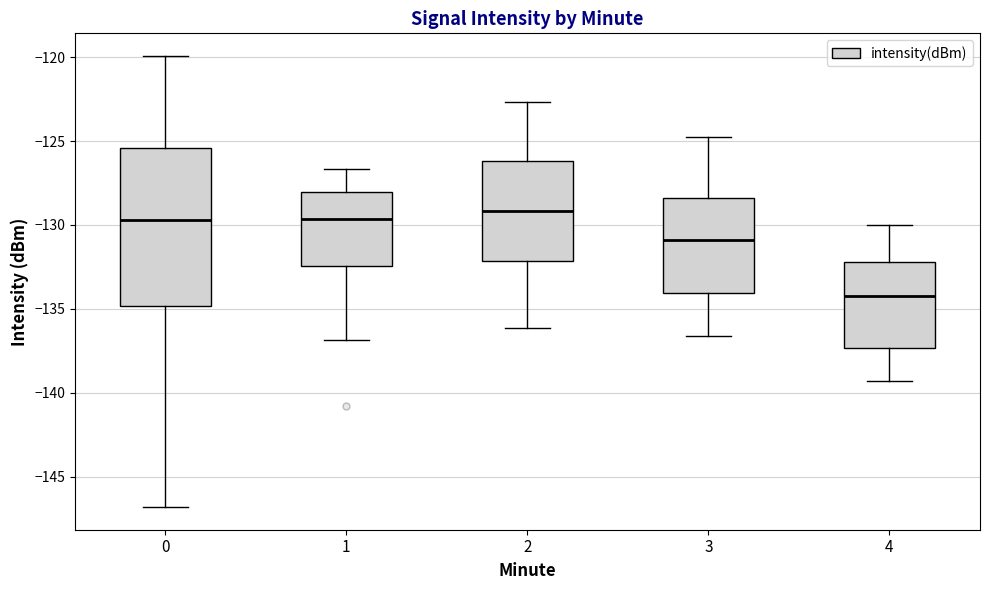

Reading left to right, read every box against the y-axis: the position of its median line, the range the box covers, and the ends of its whiskers. The values are not printed on the chart, so give them approximately, as read against the axis.

0: median -129.5, box -135.0 to -125.5, whiskers -147.0 to -120.0
1: median -129.5, box -132.5 to -128.0, whiskers -137.0 to -126.5
2: median -129.0, box -132.0 to -126.0, whiskers -136.0 to -122.5
3: median -131.0, box -134.0 to -128.5, whiskers -136.5 to -125.0
4: median -134.0, box -137.5 to -132.0, whiskers -139.5 to -130.0